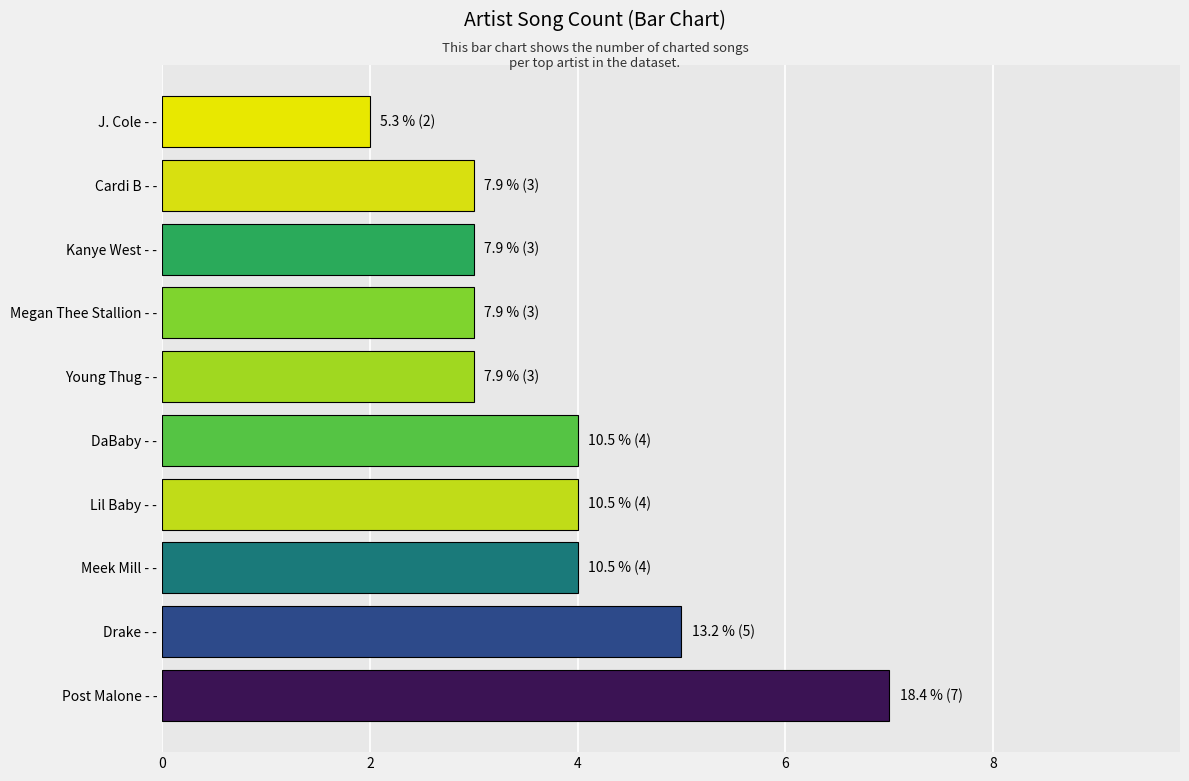

What is the average value?

4